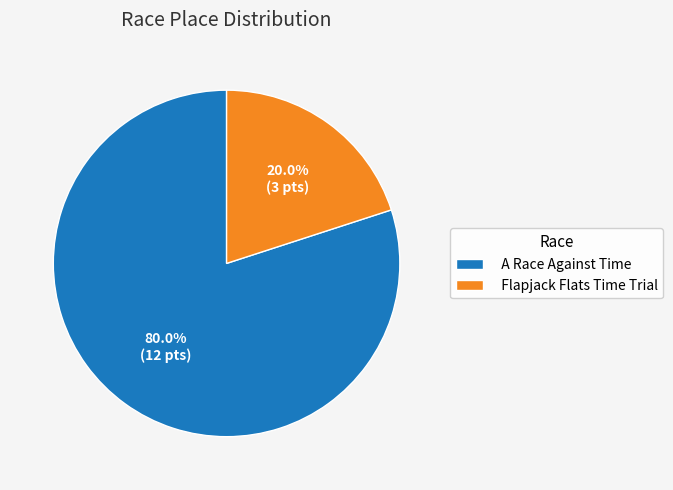

To the nearest percent, what percentage of the pie is A Race Against Time?

80%